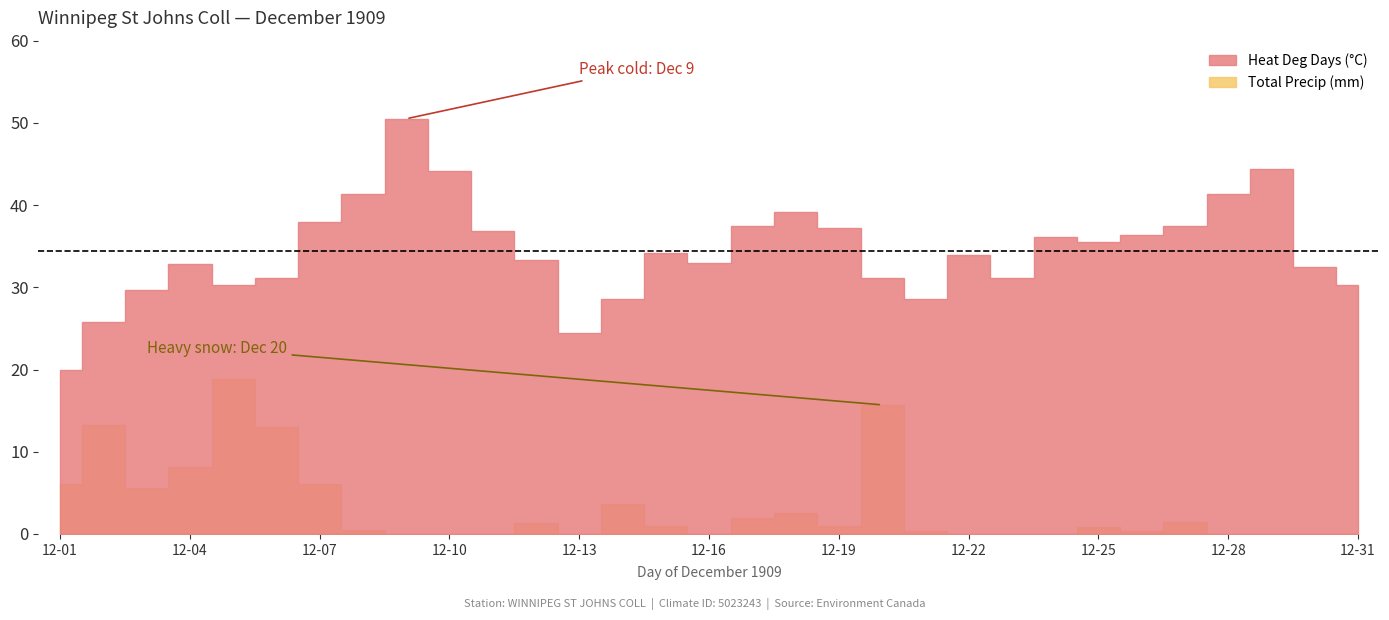

Reading left to right, extract all data points from this chart.

Heat Deg Days (°C): 12-01=20.0	12-02=25.8	12-03=29.7	12-04=32.8	12-05=30.3	12-06=31.1	12-07=38.0	12-08=41.4	12-09=50.5	12-10=44.2	12-11=36.9	12-12=33.3	12-13=24.4	12-14=28.6	12-15=34.2	12-16=33.0	12-17=37.5	12-18=39.1	12-19=37.2	12-20=31.1	12-21=28.6	12-22=33.9	12-23=31.1	12-24=36.1	12-25=35.5	12-26=36.4	12-27=37.5	12-28=41.4	12-29=44.4	12-30=32.5	12-31=30.3
Total Precip (mm): 12-01=6.1	12-02=13.2	12-03=5.6	12-04=8.1	12-05=18.8	12-06=13.0	12-07=6.1	12-08=0.5	12-09=0.0	12-10=0.0	12-11=0.0	12-12=1.3	12-13=0.0	12-14=3.6	12-15=1.0	12-16=0.0	12-17=2.0	12-18=2.5	12-19=1.0	12-20=15.7	12-21=0.3	12-22=0.0	12-23=0.0	12-24=0.0	12-25=0.8	12-26=0.3	12-27=1.5	12-28=0.0	12-29=0.0	12-30=0.0	12-31=0.0